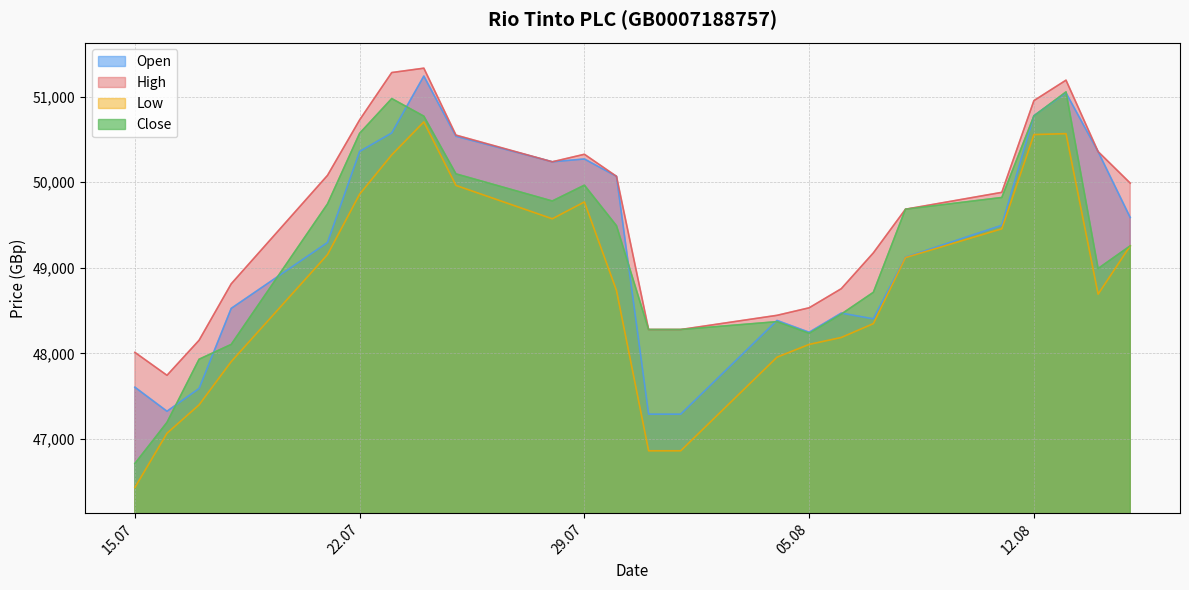

What is the minimum value for Close?

46713